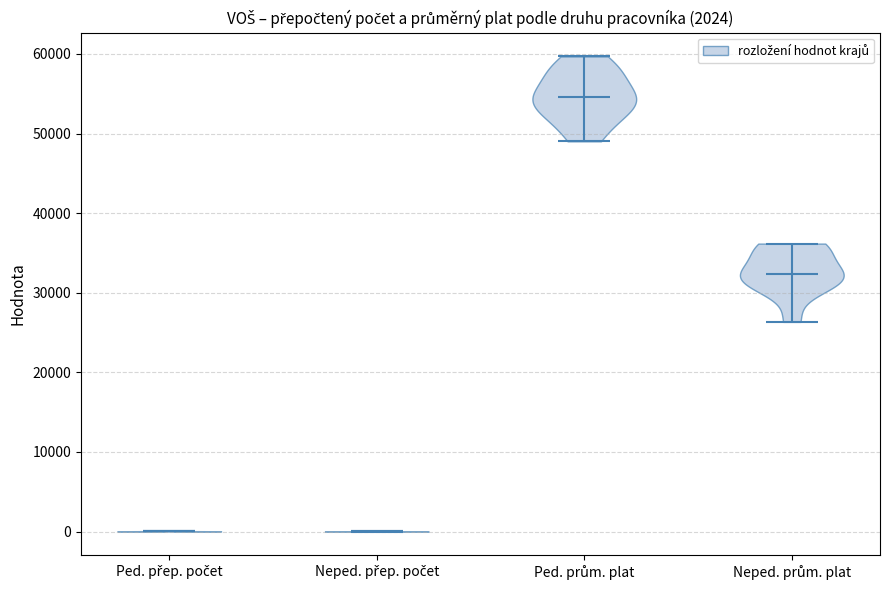

Which violin has the highest median line?

Ped. prům. plat